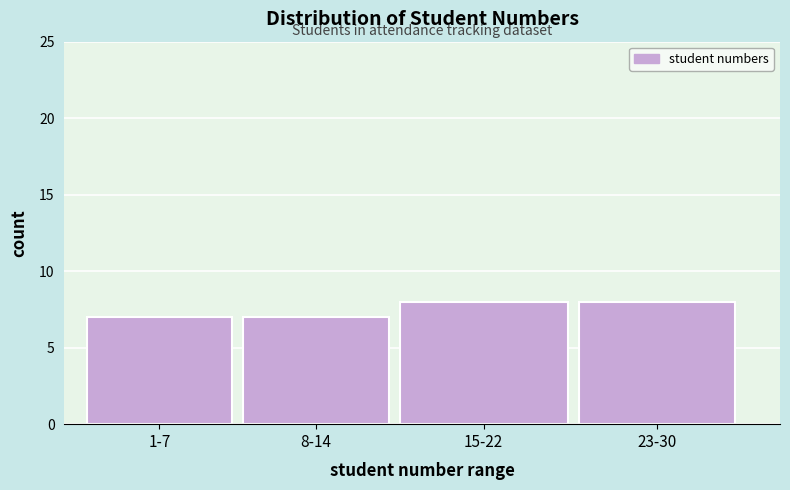

Reading left to right, transcribe all the data shown in this chart.

1-7=7	8-14=7	15-22=8	23-30=8